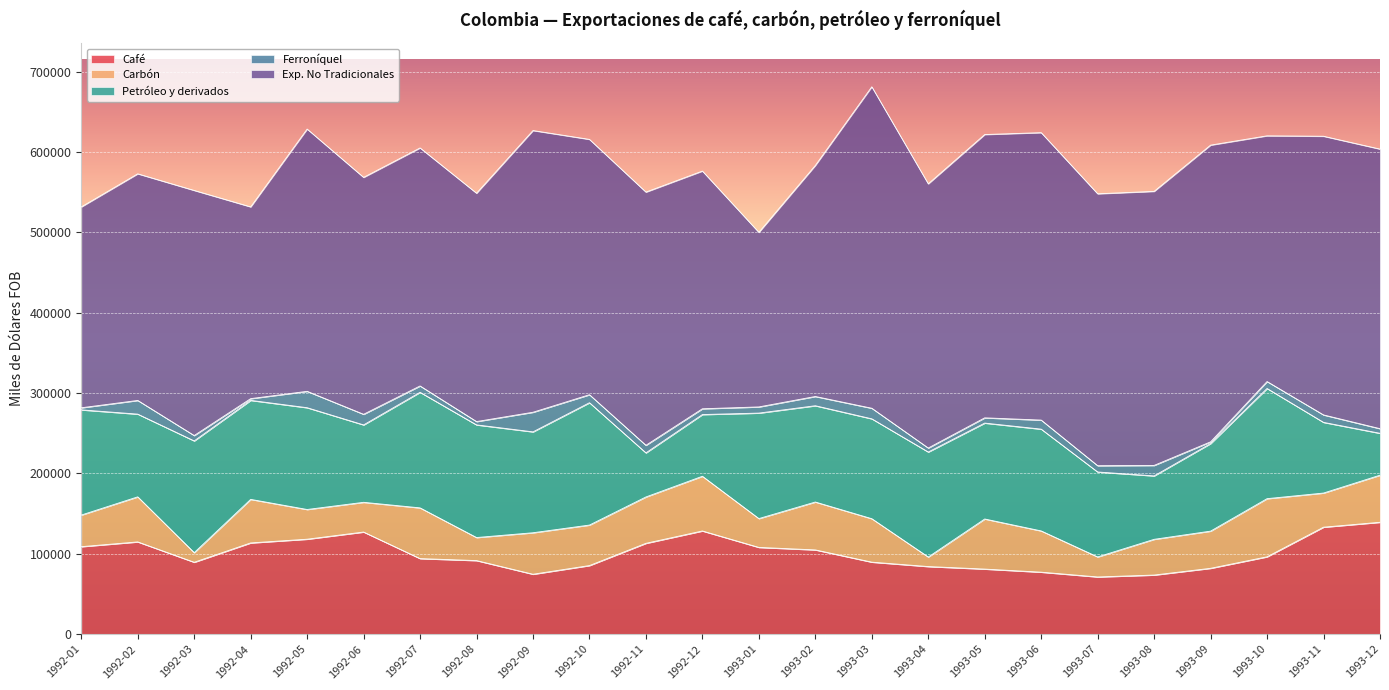

Reading left to right, transcribe all the data shown in this chart.

Café: 1992-01=108864.3	1992-02=114798.5	1992-03=89464.5	1992-04=113534.6	1992-05=118169.8	1992-06=127088.8	1992-07=94024.3	1992-08=91550.2	1992-09=74542.5	1992-10=85359.8	1992-11=113037.1	1992-12=128413.3	1993-01=107954.8	1993-02=104848.5	1993-03=89602.5	1993-04=84109.9	1993-05=80975.0	1993-06=77127.4	1993-07=71176.3	1993-08=73533.4	1993-09=81929.8	1993-10=96248.7	1993-11=133129.5	1993-12=139232.3
Carbón: 1992-01=39350.4	1992-02=56115.6	1992-03=11971.5	1992-04=54218.1	1992-05=36989.0	1992-06=37008.4	1992-07=63143.4	1992-08=28700.0	1992-09=51669.9	1992-10=50421.0	1992-11=57720.9	1992-12=68122.2	1993-01=35891.9	1993-02=59607.4	1993-03=54100.7	1993-04=11885.8	1993-05=62353.0	1993-06=51352.7	1993-07=24932.2	1993-08=44486.7	1993-09=46292.6	1993-10=72393.4	1993-11=42498.2	1993-12=58619.6
Petróleo y derivados: 1992-01=130960.0	1992-02=102964.2	1992-03=139097.8	1992-04=123237.0	1992-05=126696.2	1992-06=96352.2	1992-07=143864.9	1992-08=140223.5	1992-09=125582.8	1992-10=152280.0	1992-11=54879.3	1992-12=76805.1	1993-01=131310.3	1993-02=119855.4	1993-03=124330.2	1993-04=130697.9	1993-05=119389.0	1993-06=126701.5	1993-07=105731.3	1993-08=78961.6	1993-09=108988.0	1993-10=137160.8	1993-11=87978.7	1993-12=52155.1
Ferroníquel: 1992-01=2580.3	1992-02=17022.6	1992-03=6689.4	1992-04=2159.9	1992-05=20405.6	1992-06=13221.5	1992-07=7911.2	1992-08=4136.3	1992-09=24414.5	1992-10=9981.5	1992-11=9429.3	1992-12=7203.6	1993-01=7676.7	1993-02=11527.4	1993-03=13163.5	1993-04=4994.9	1993-05=6533.8	1993-06=11278.1	1993-07=7841.7	1993-08=13045.9	1993-09=2160.9	1993-10=8637.6	1993-11=9266.3	1993-12=5771.1
Exp. No Tradicionales: 1992-01=250016.0	1992-02=282102.9	1992-03=305083.8	1992-04=238675.3	1992-05=326456.5	1992-06=294887.3	1992-07=296261.4	1992-08=284244.4	1992-09=350652.1	1992-10=317813.5	1992-11=315181.2	1992-12=295882.4	1993-01=217313.0	1993-02=287576.4	1993-03=400139.9	1993-04=328849.4	1993-05=352651.7	1993-06=357782.7	1993-07=338469.3	1993-08=341126.9	1993-09=369340.6	1993-10=305858.0	1993-11=346884.8	1993-12=348013.8